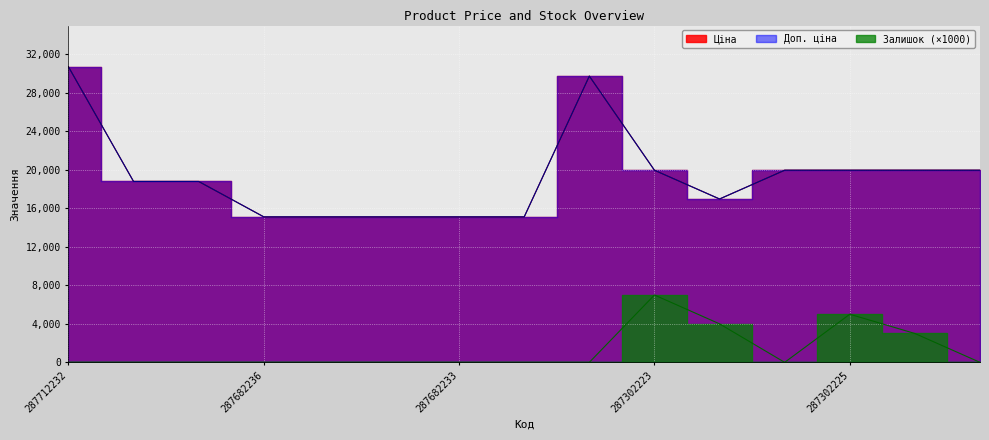

What is the total value across all series at 287292222?

37952.7